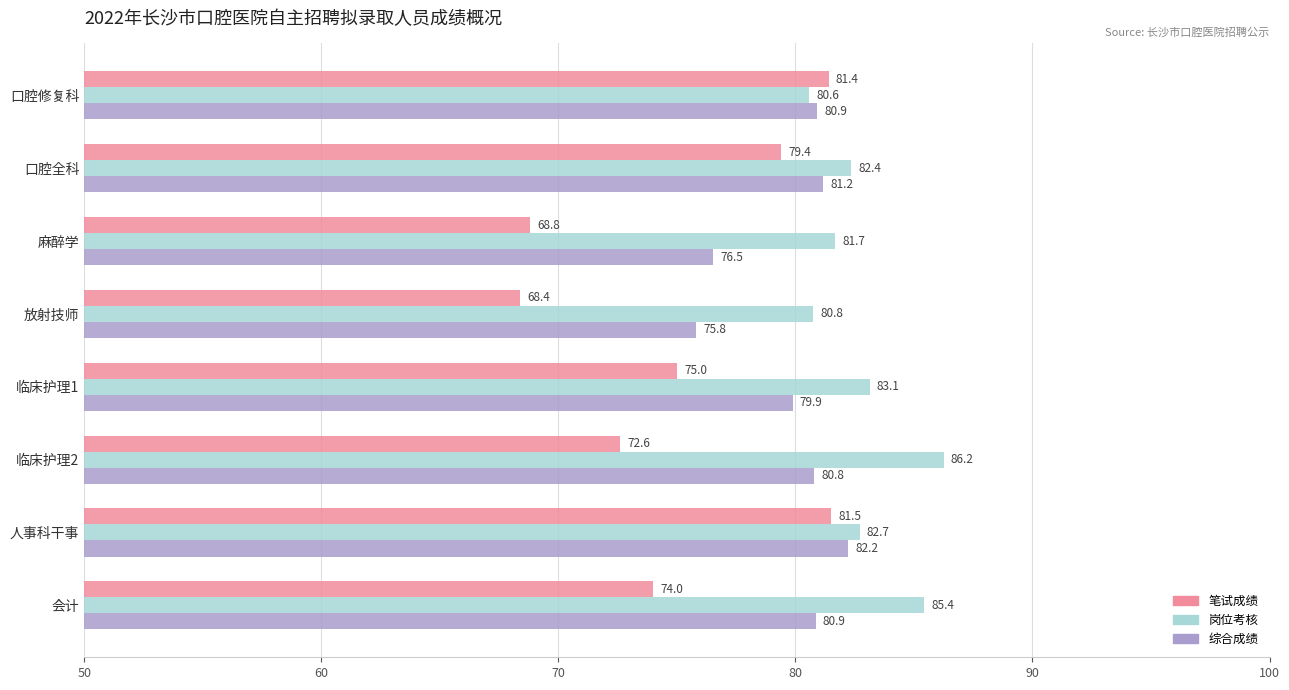

At how many categories does at least one series exceed 82?

5